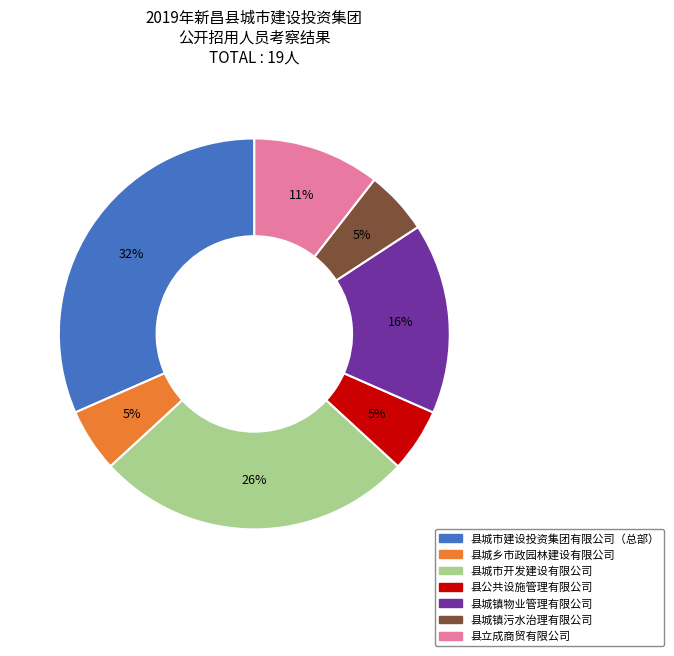

How many segments does this pie chart have?

7